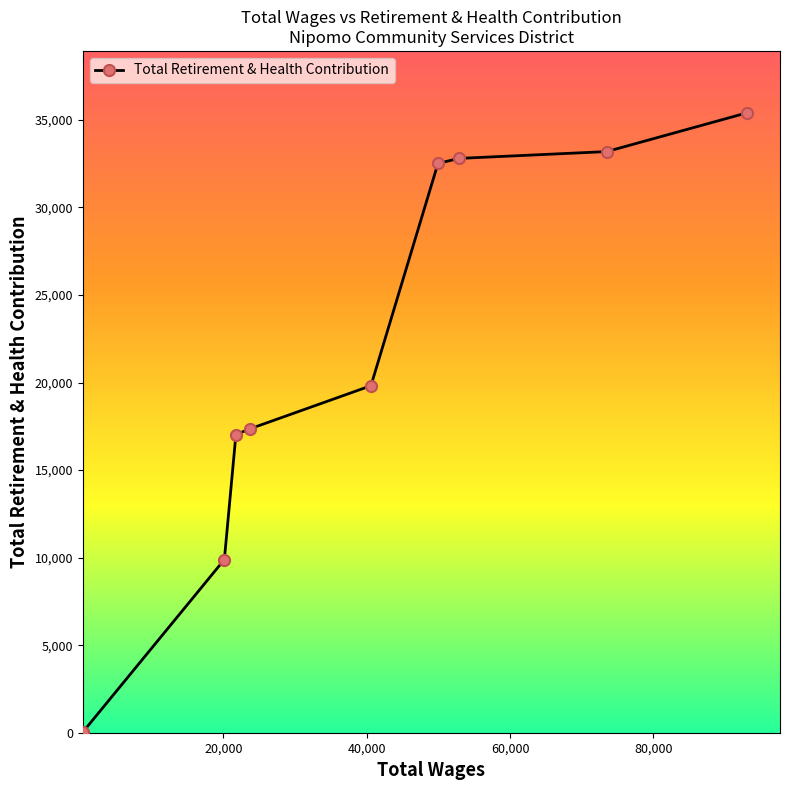

What is the sum of all values?

198057